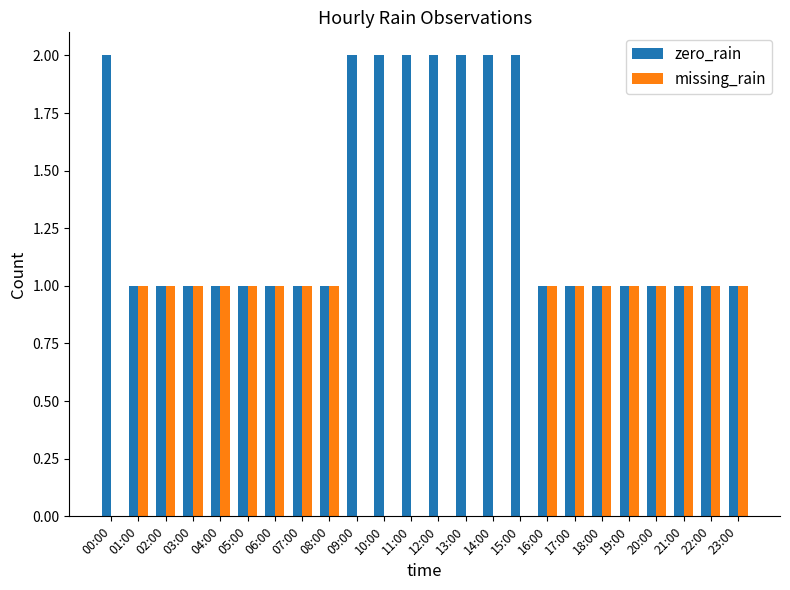

Which series has the largest total across all categories?

zero_rain